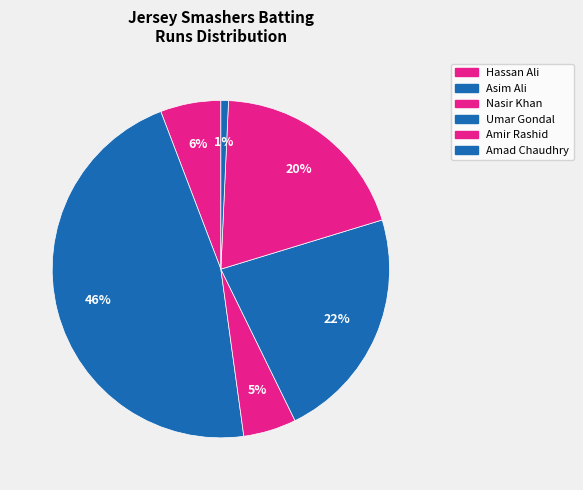

What percentage is the Amir Rashid slice, to the nearest percent?

20%